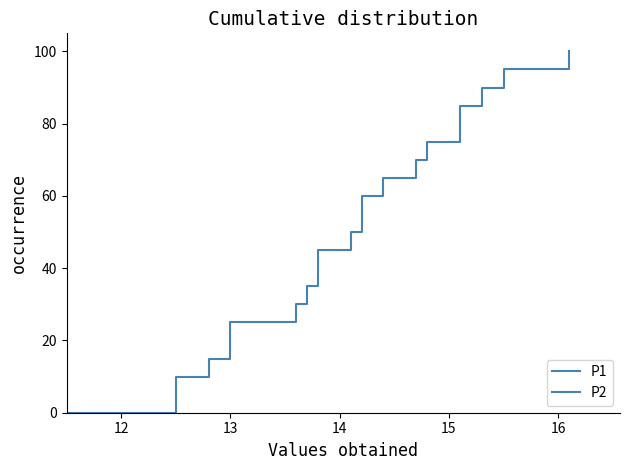

Reading left to right, extract all data points from this chart.

P1: 0.0	5.0	10.0	15.0	20.0	25.0	30.0	35.0	40.0	45.0	50.0	55.0	60.0	65.0	70.0	75.0	80.0	85.0	90.0	95.0	100.0
P2: 0.0	5.0	10.0	15.0	20.0	25.0	30.0	35.0	40.0	45.0	50.0	55.0	60.0	65.0	70.0	75.0	80.0	85.0	90.0	95.0	100.0